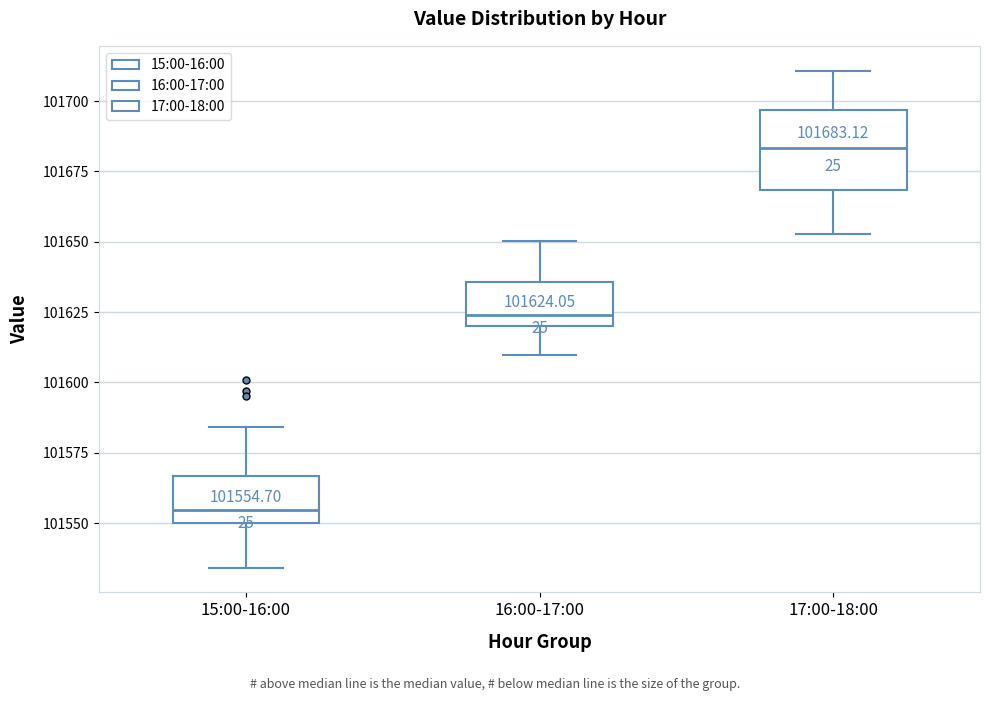

Which box's median line is the lowest?

15:00-16:00